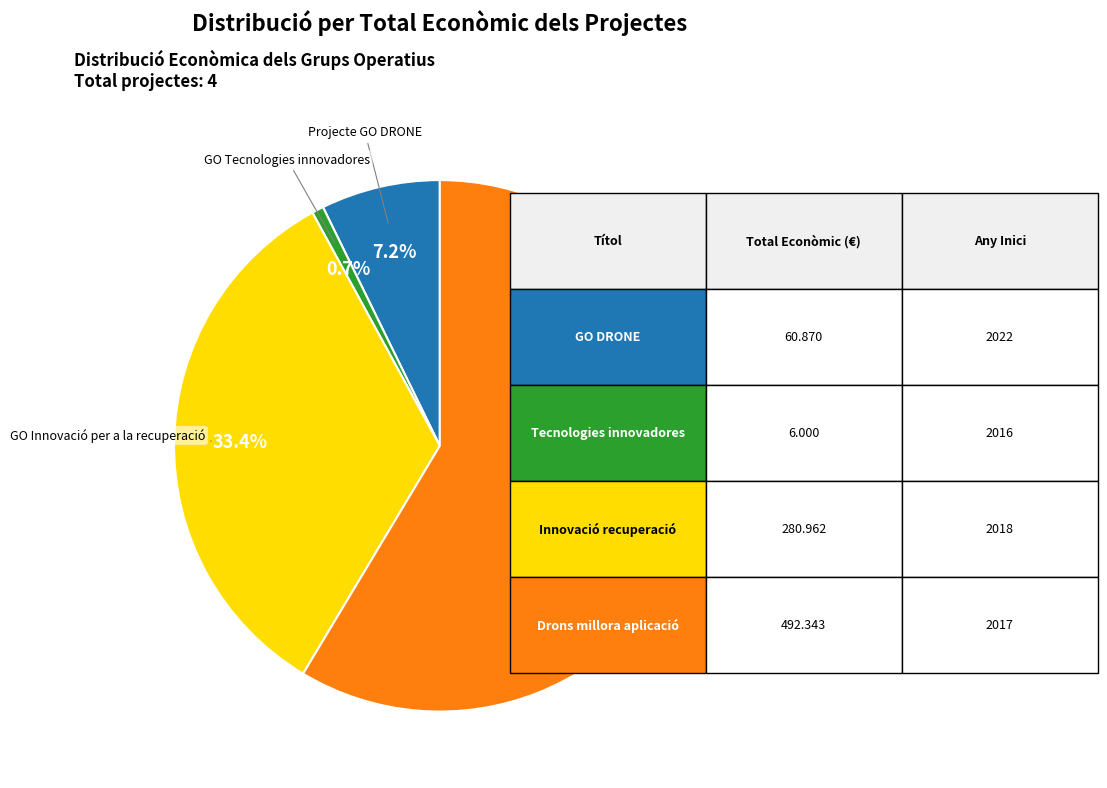

To the nearest percent, what percentage of the pie is Projecte GO DRONE?

7%